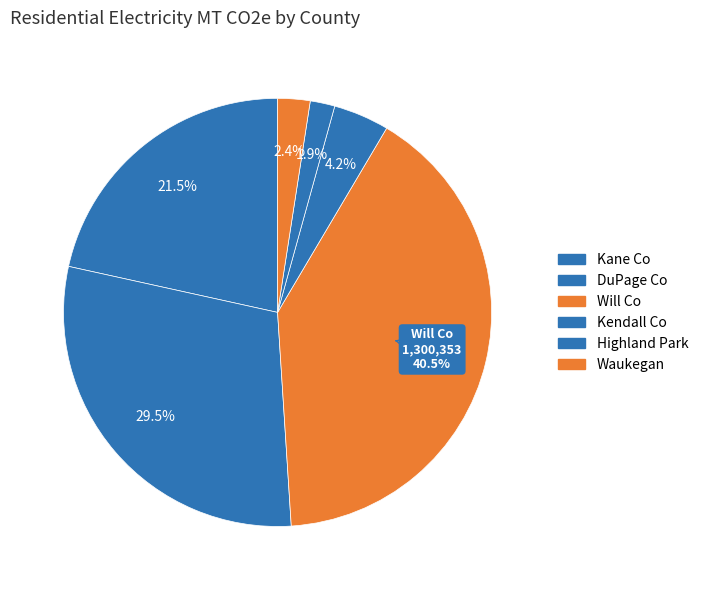

How many segments does this pie chart have?

6